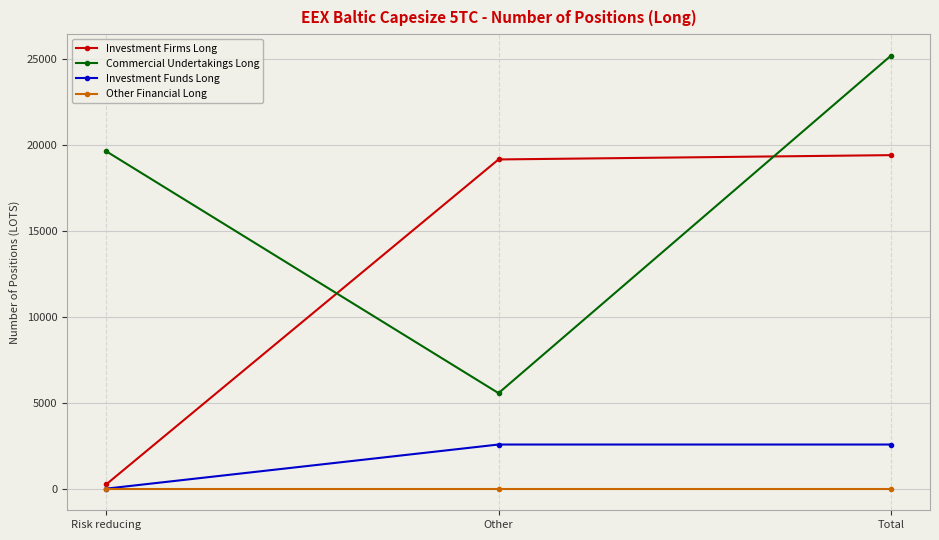

Is this an area chart (filled region under the line)?

No